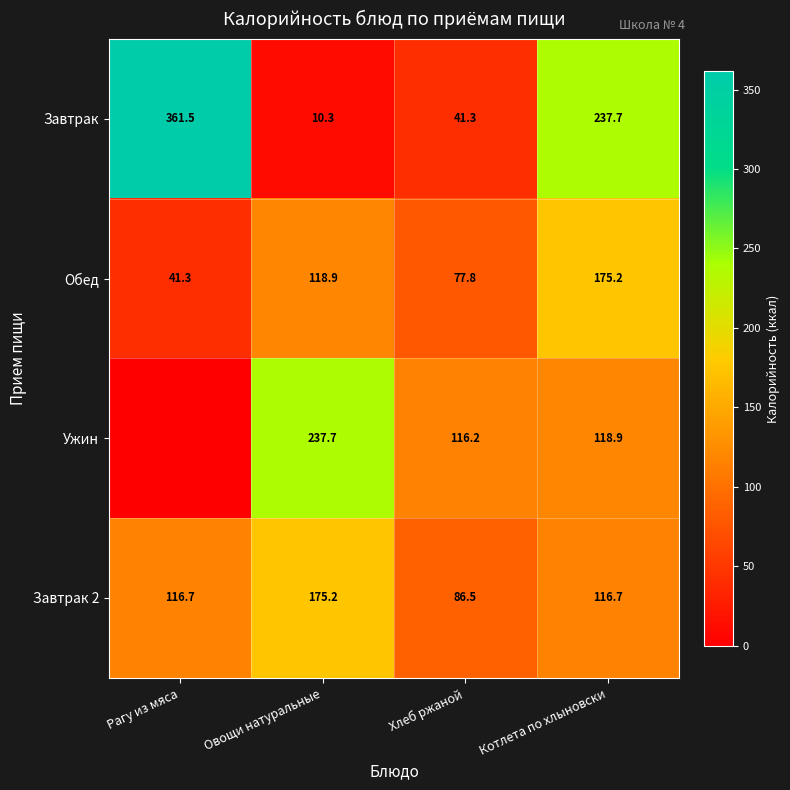

Is it true that Обед equals 118.9 at Овощи натуральные?

True